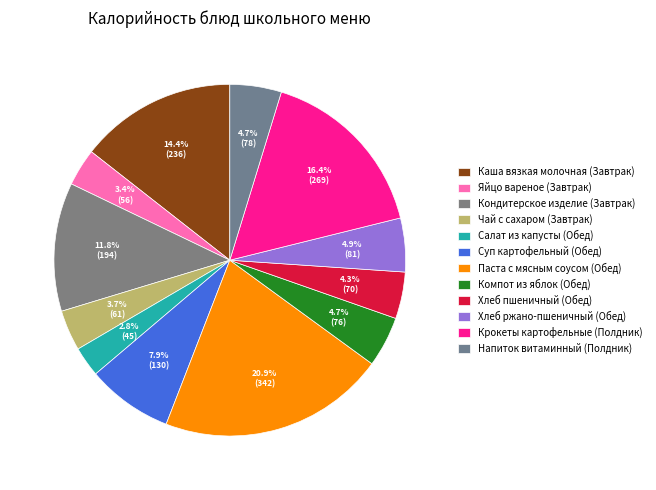

The Кондитерское изделие (Завтрак) slice represents 12% of the pie. True or false?

True